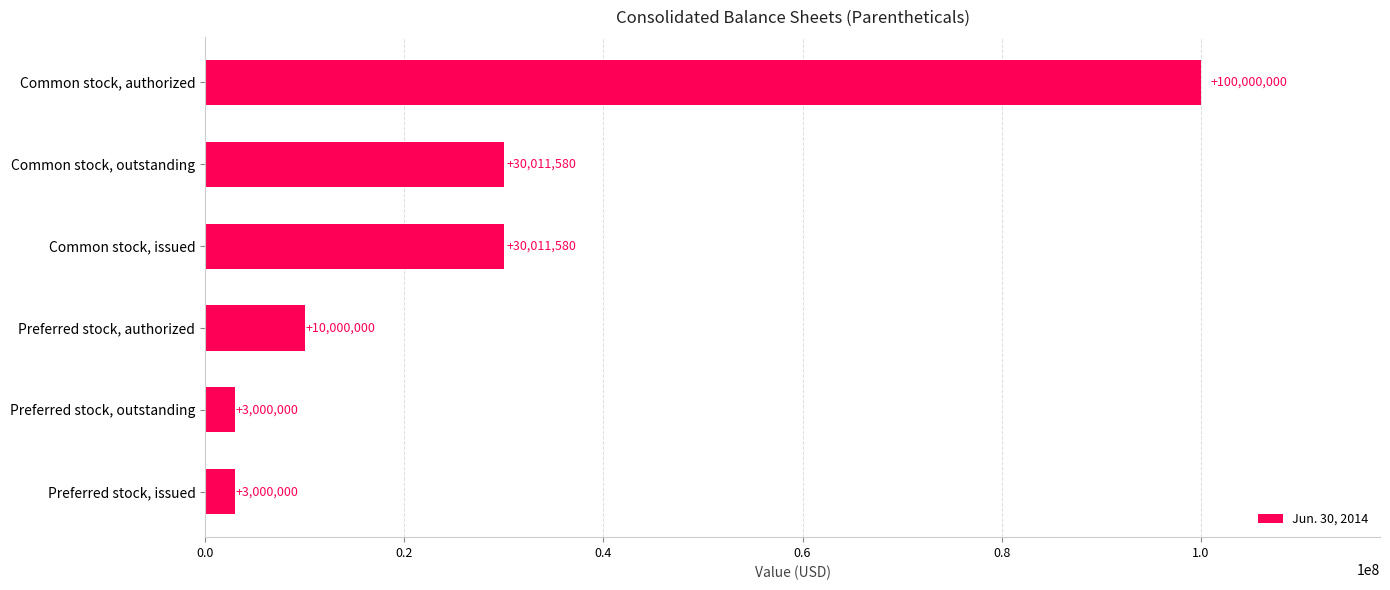

Are the bars horizontal?

Yes